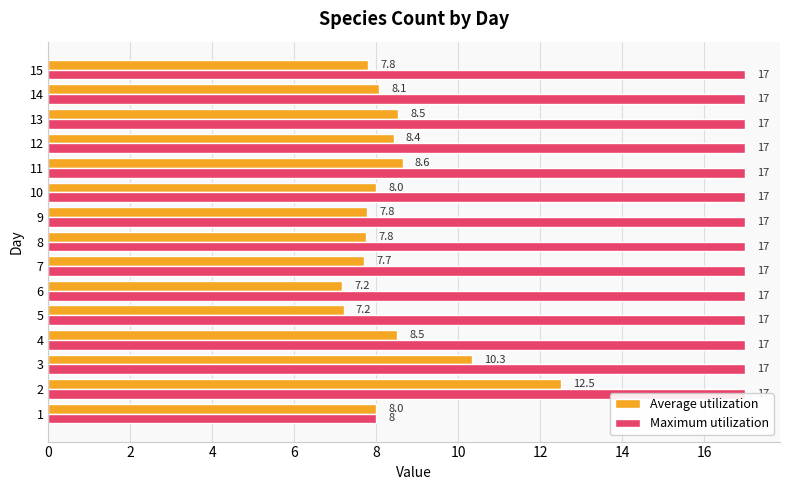

How many values in the Maximum utilization series are below 17?

1